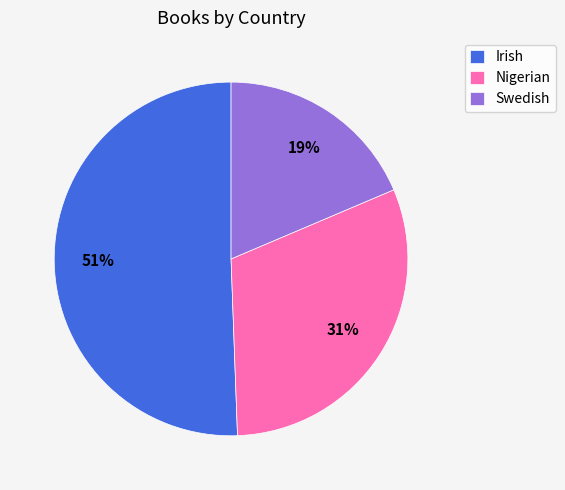

Do Irish and Swedish together represent more than half of the pie?

Yes